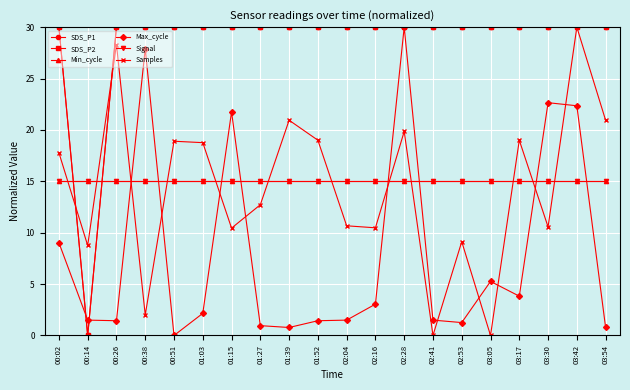

What is the label of the 20th point from the right?

00:02